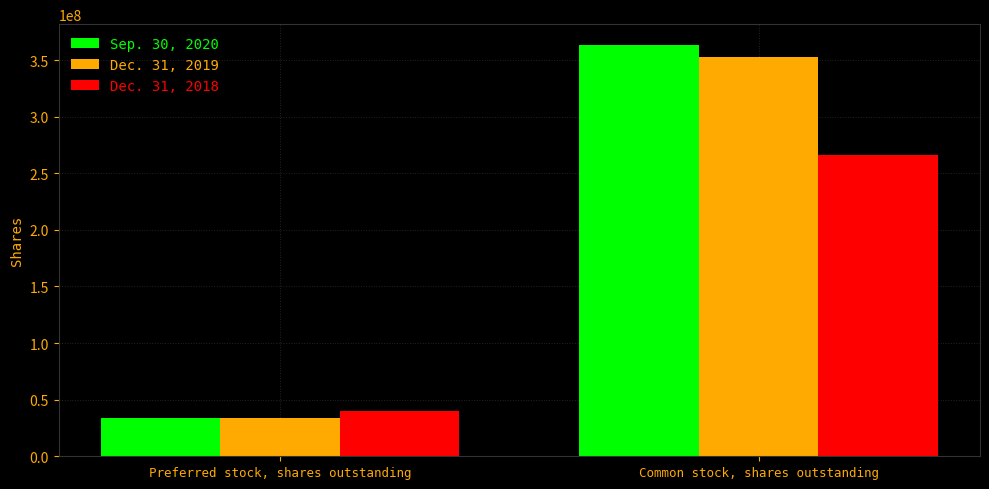

Which series has the widest spread of values?

Sep. 30, 2020